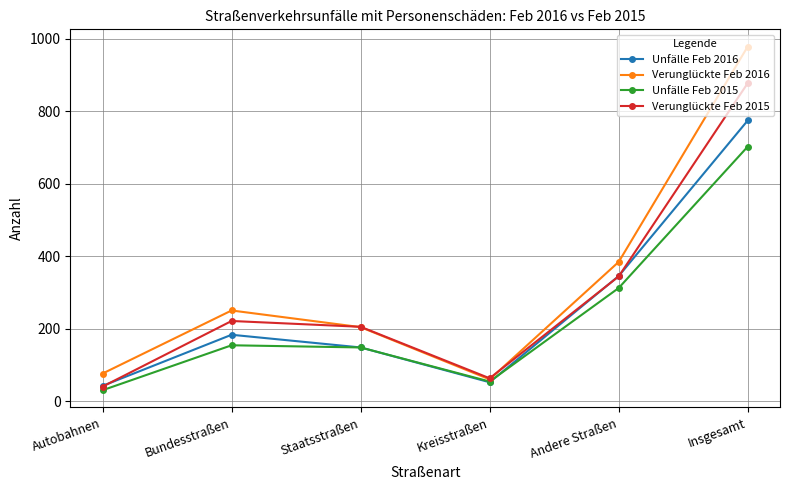

What is the difference between the Verunglückte Feb 2015 values at Andere Straßen and Insgesamt?

533